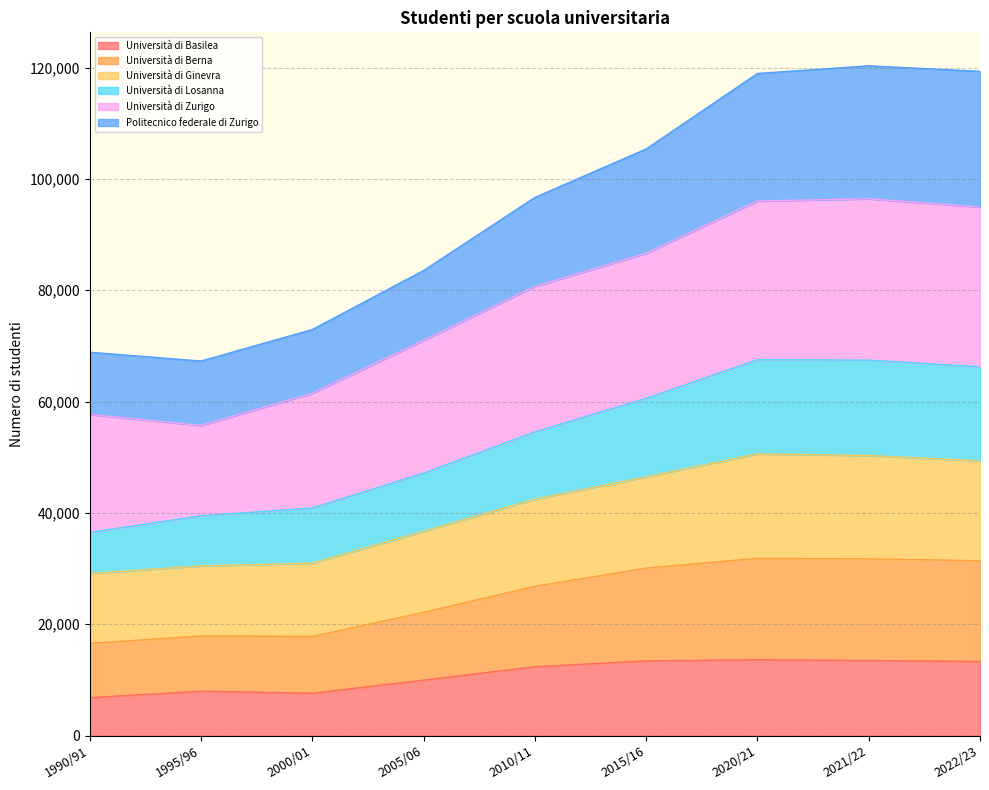

What is the total value across all series at 1990/91?

68856